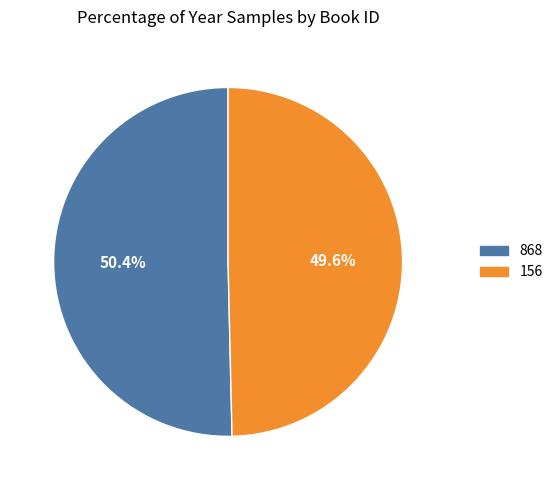

Which slice represents more than half of the pie?

868